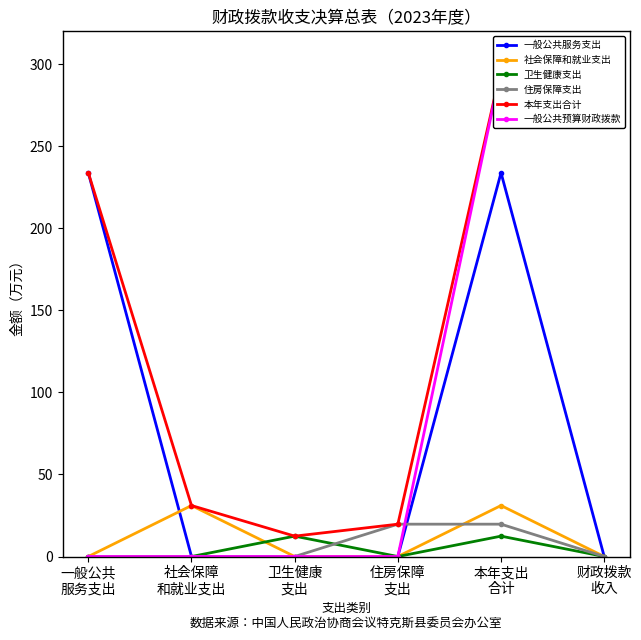

What position from the left is 本年支出
合计?

5